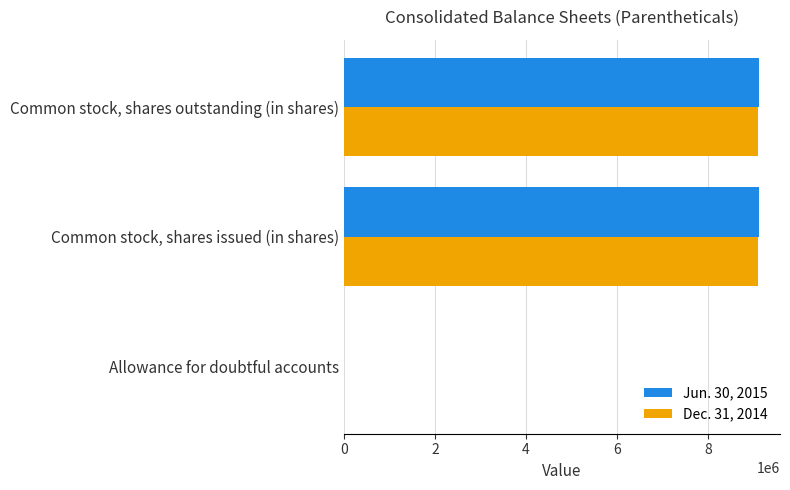

The Dec. 31, 2014 series shows 9097827 at Common stock, shares issued (in shares). True or false?

True